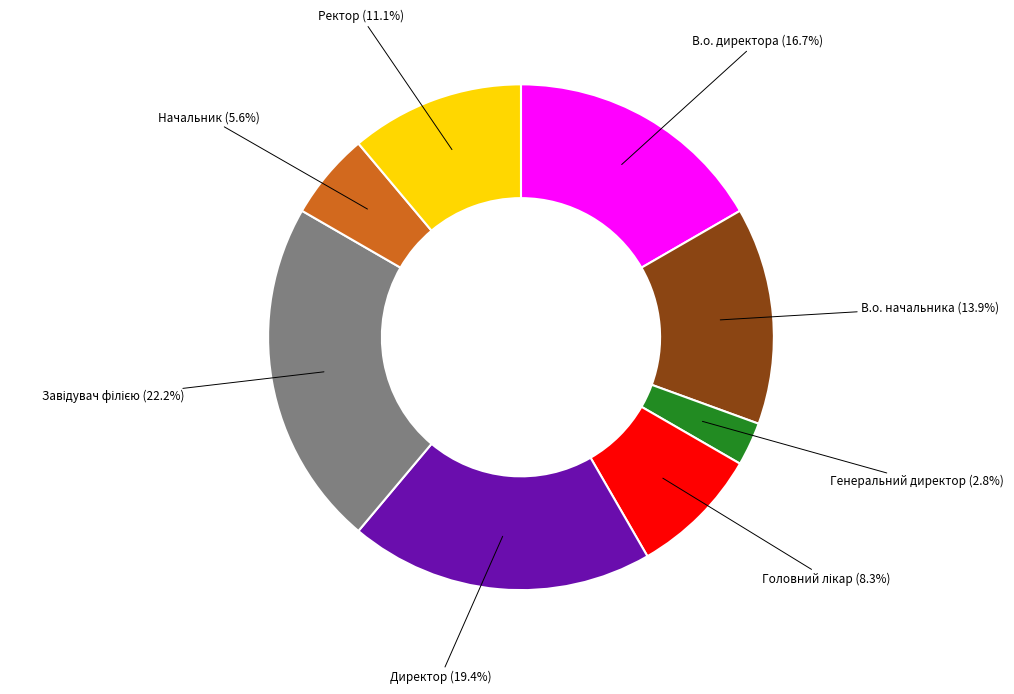

What is the ratio of the value at Ректор to the value at Начальник?

2.0